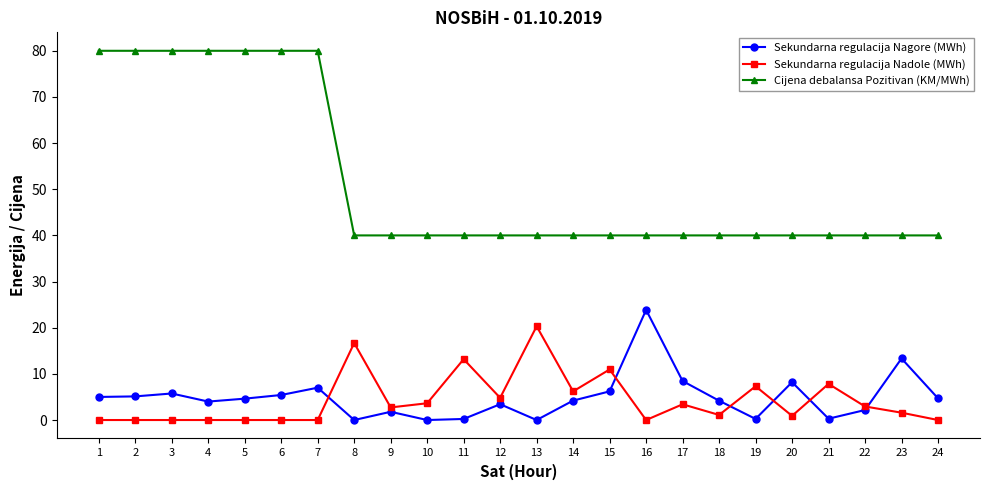

What is the difference between the maximum and minimum values in the Cijena debalansa Pozitivan (KM/MWh) series?

40.0